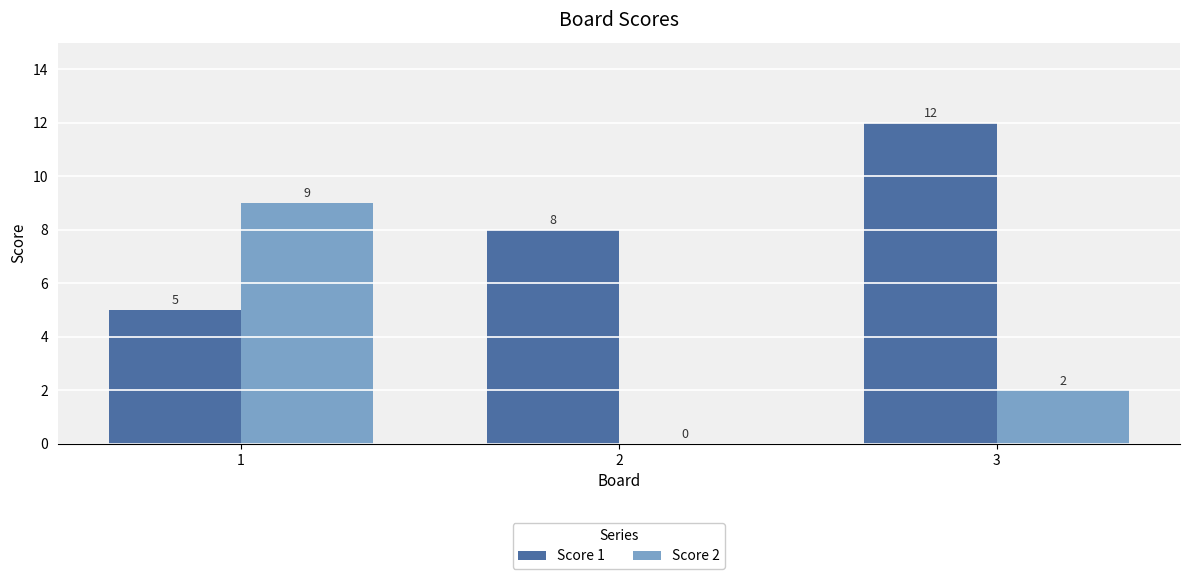

The value of Score 2 at 3 is 1. True or false?

False